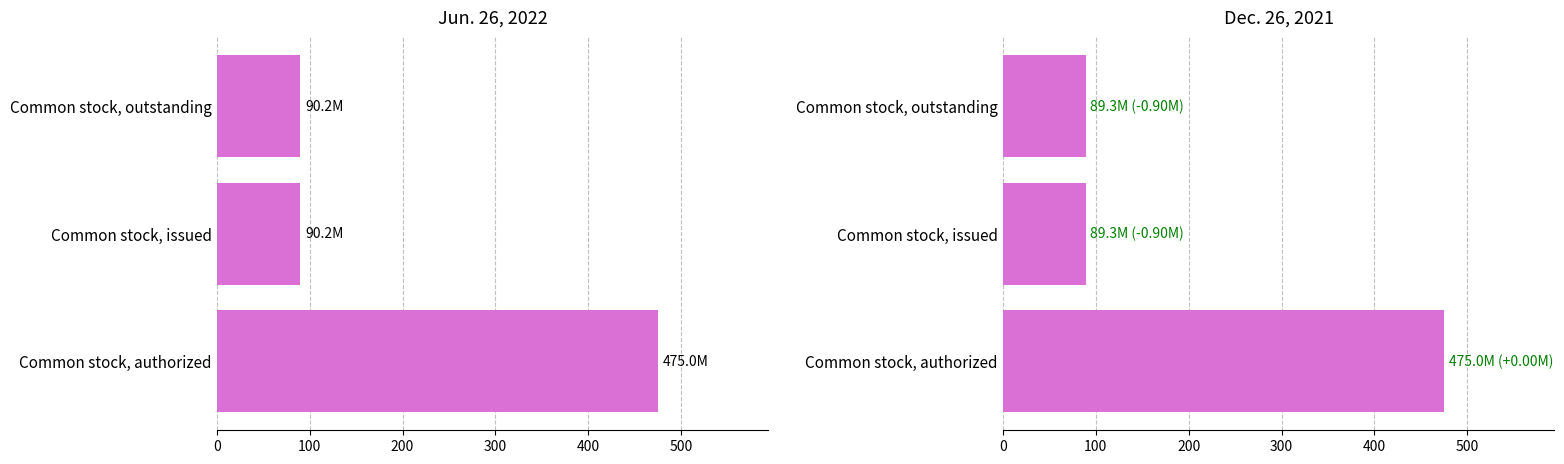

The value of Jun. 26, 2022 at Common stock, authorized is 794.1. True or false?

False